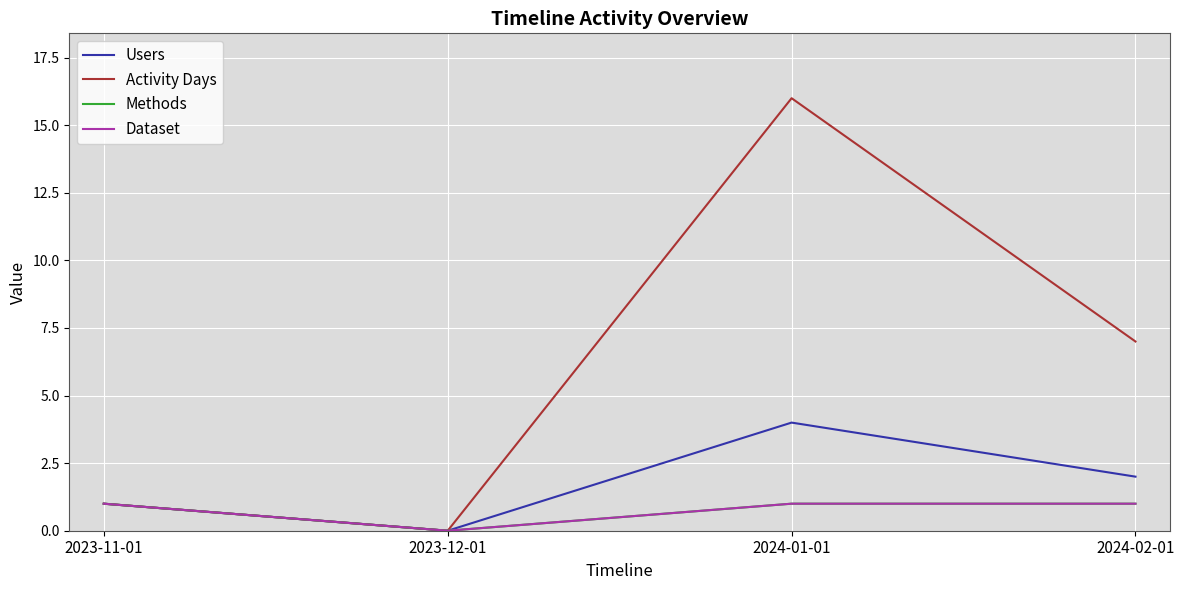

What is the difference between the Activity Days values at 2023-11-01 and 2024-01-01?

15